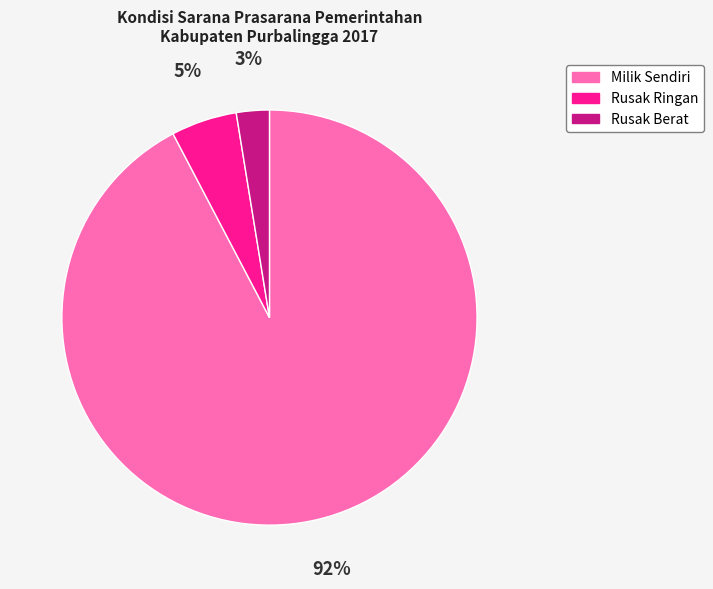

What is the smallest slice in the pie chart?

Rusak Berat